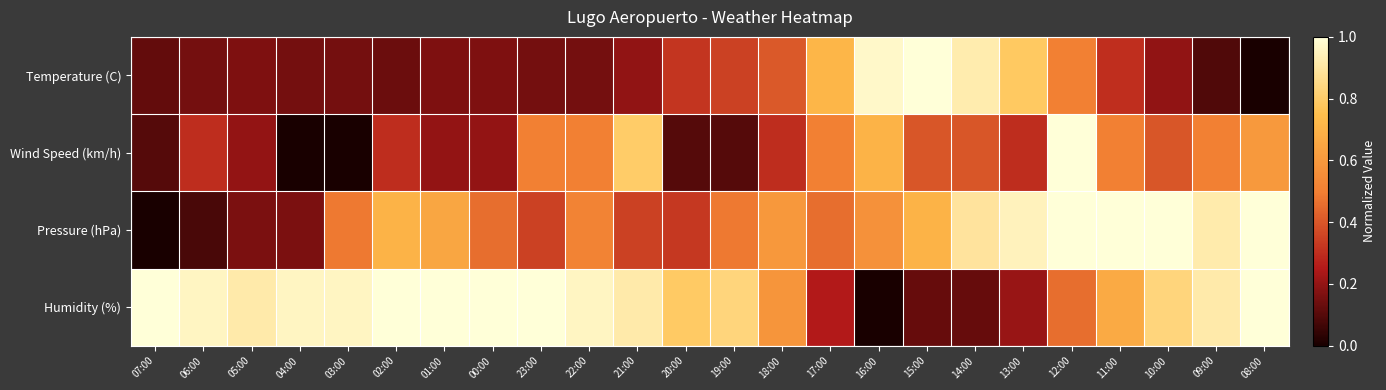

Between 15:00 and 05:00, which is larger?

15:00